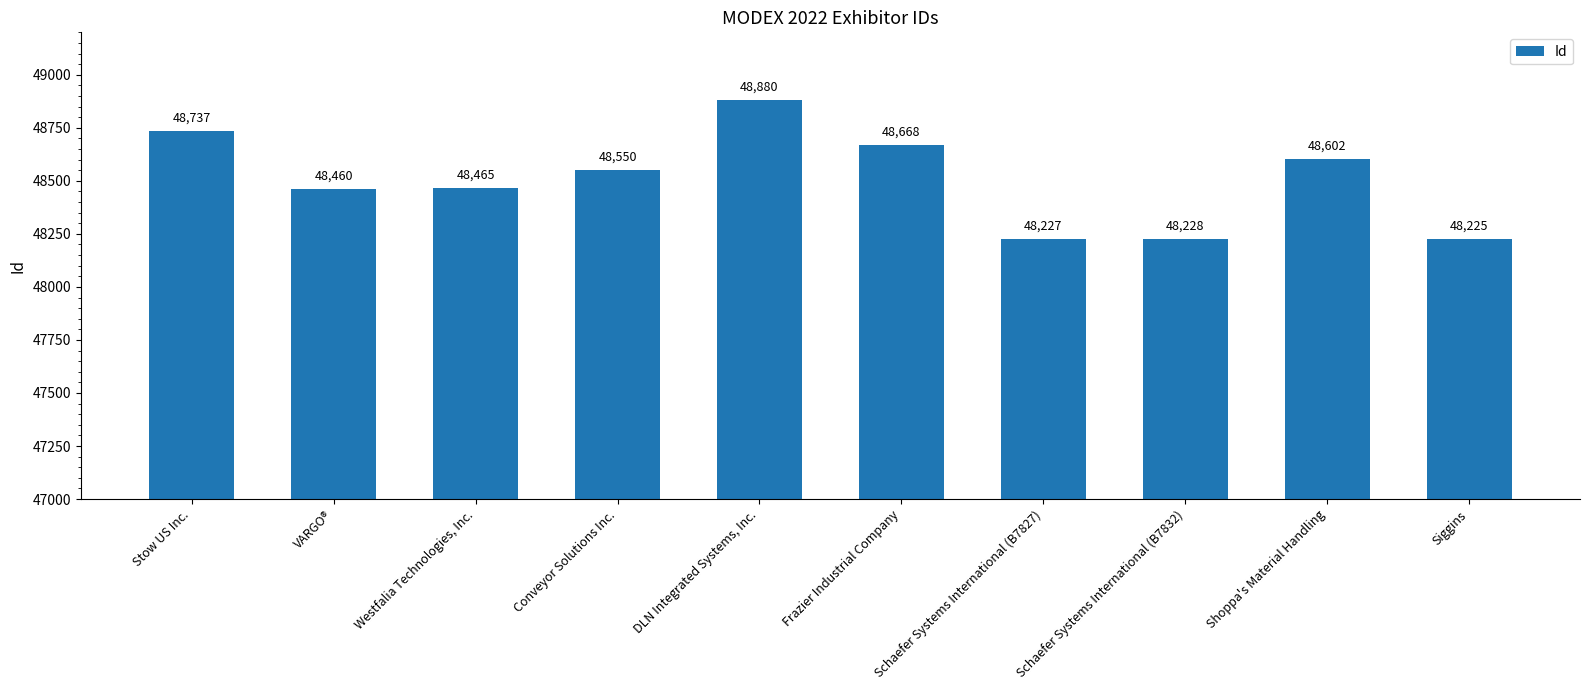

What position from the left is Schaefer Systems International (B7827)?

7